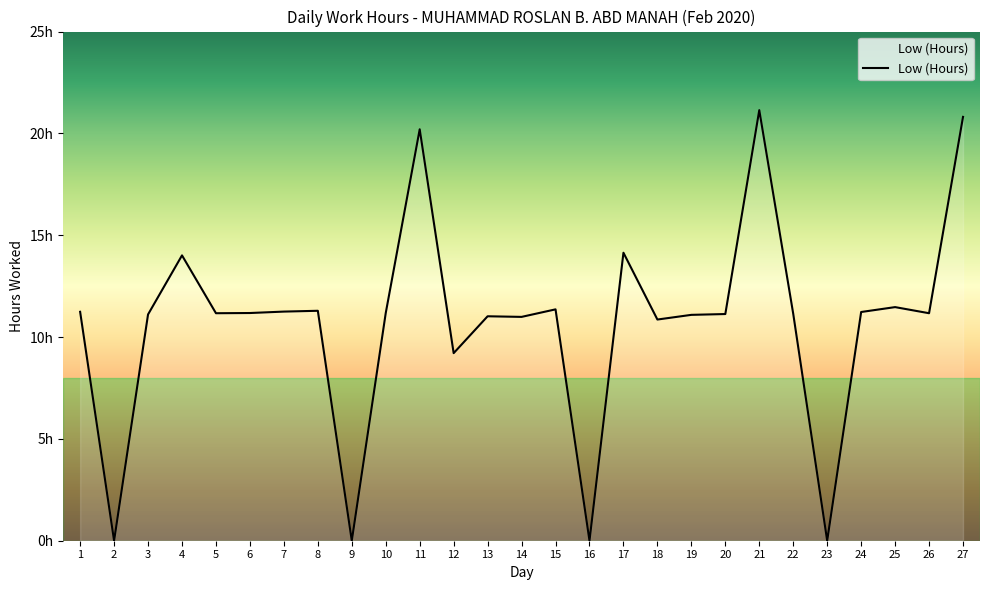

Is it true that the value at 11 is 32.6?

False